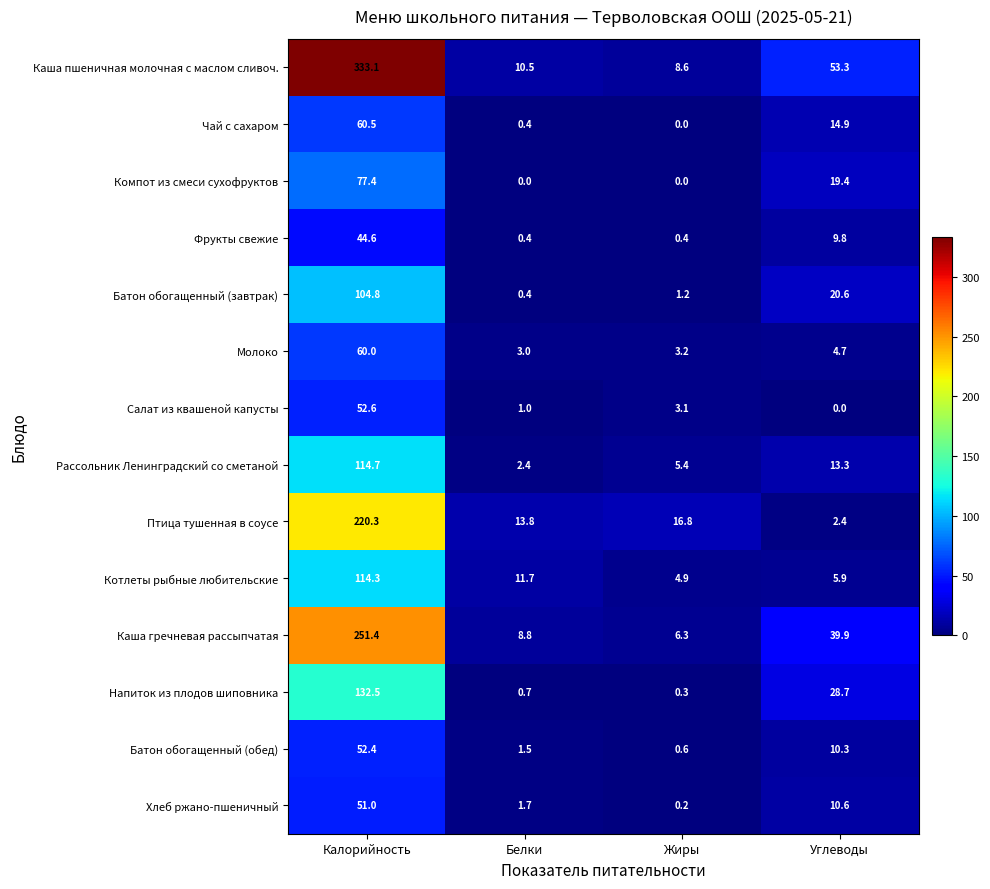

What is the total value across all series at Калорийность?

1669.6